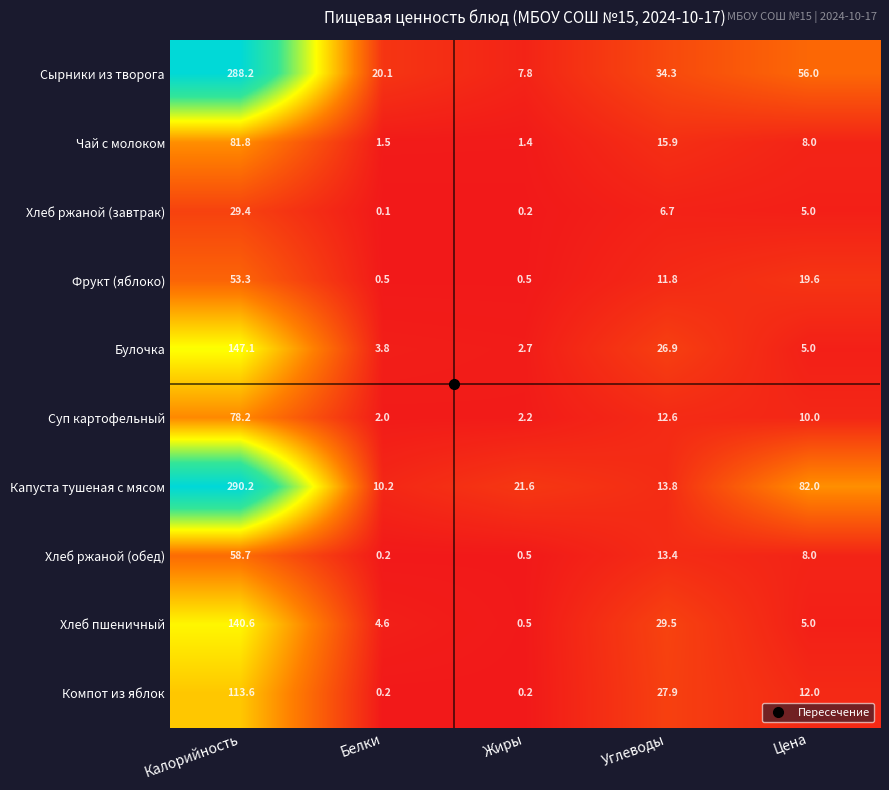

What is the spread (max minus min) of values at Цена?

77.0